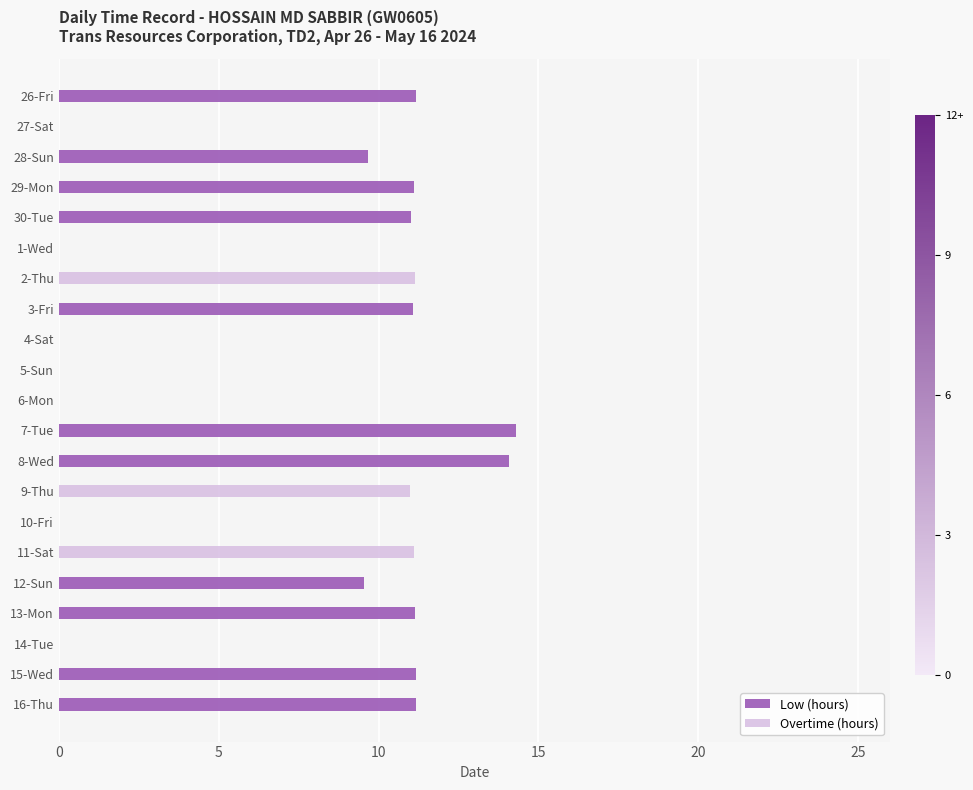

What is the sum of the Low (hours) values at 28-Sun and 6-Mon?

9.7